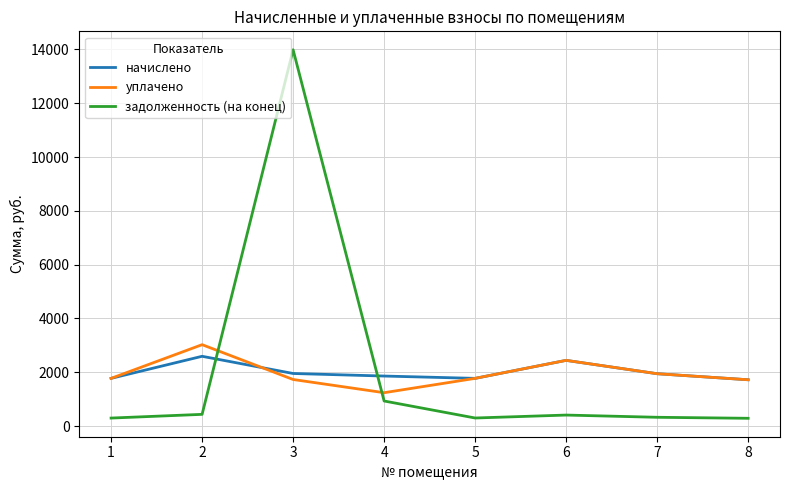

What is the total value across all series at 7?

4212.0